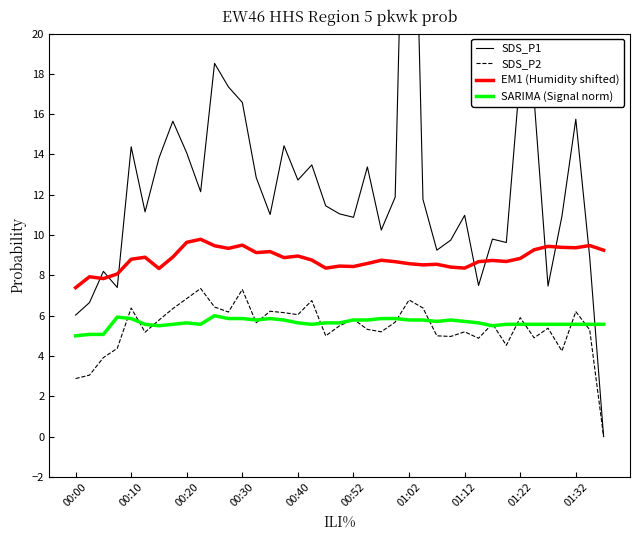

Is it true that SARIMA (Signal norm) equals 10.0 at 00:30?

False